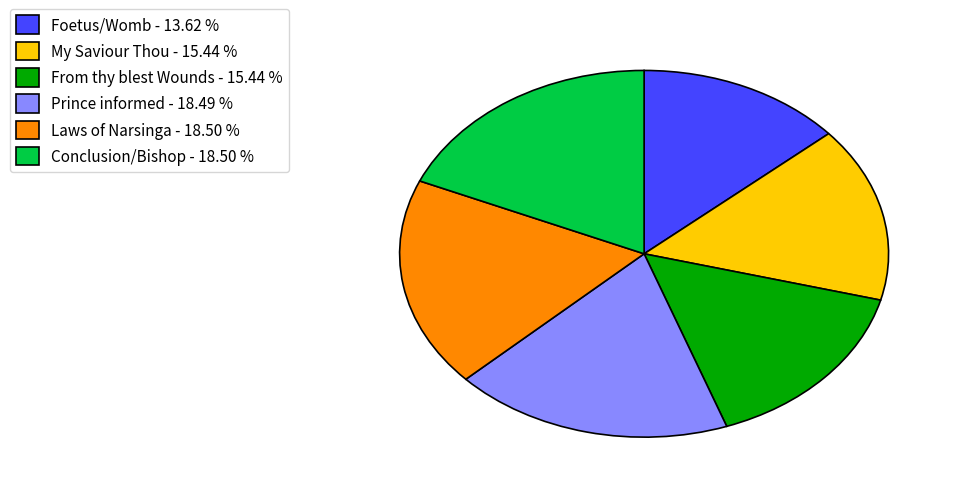

What is the smallest slice in the pie chart?

Foetus/Womb